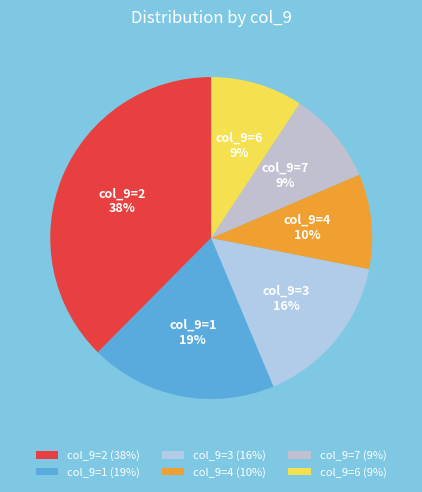

Is the sum of col_9=6 and col_9=3 greater than half?

No